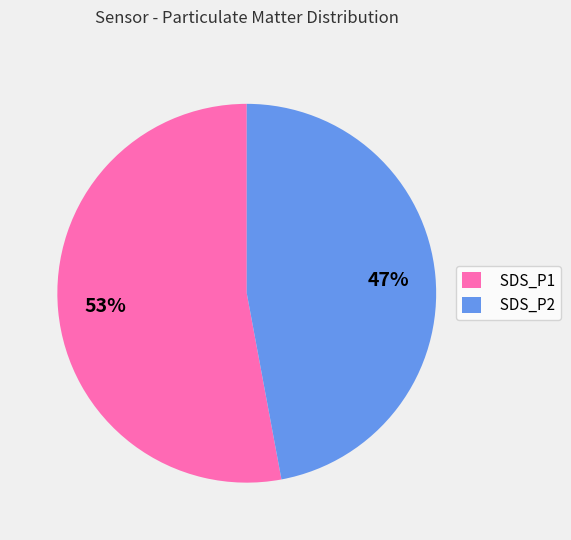

Count the number of slices in the pie.

2